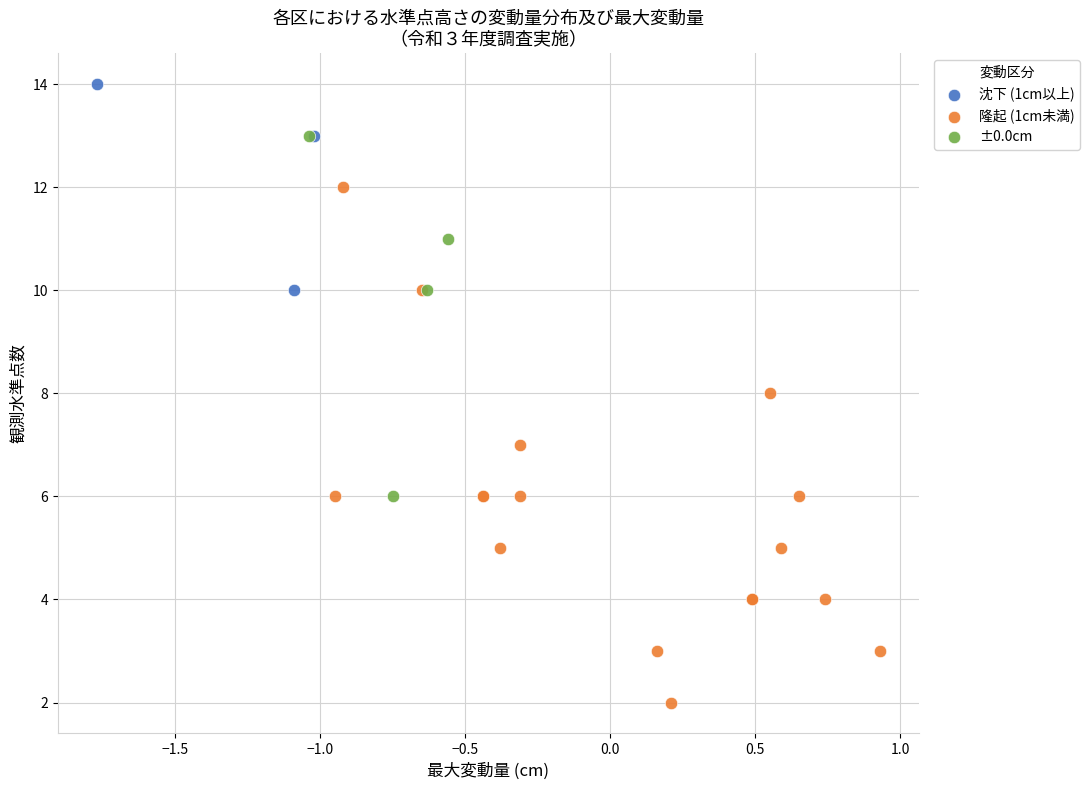

Which series contains the lowest Y value?

隆起 (1cm未満)